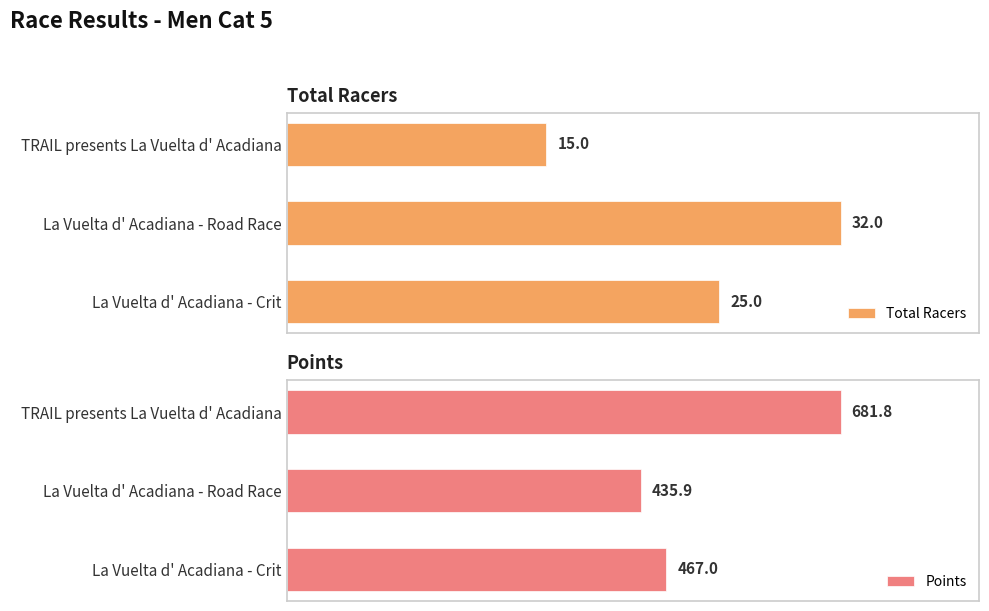

At which label does Total Racers reach its minimum?

TRAIL presents La Vuelta d' Acadiana